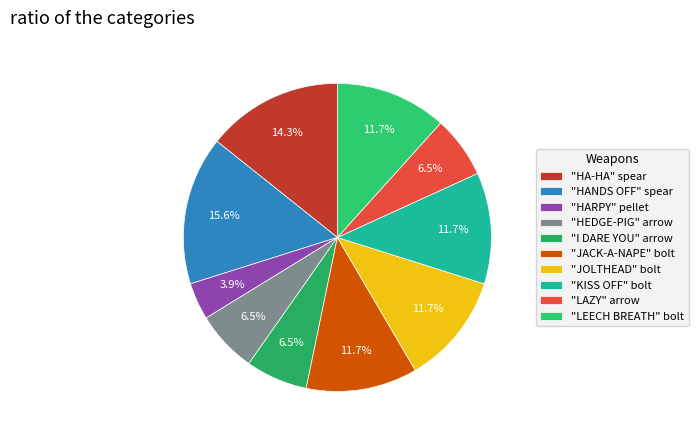

Rank the categories by value from lowest to highest.

"HARPY" pellet, "HEDGE-PIG" arrow, "I DARE YOU" arrow, "LAZY" arrow, "JACK-A-NAPE" bolt, "JOLTHEAD" bolt, "KISS OFF" bolt, "LEECH BREATH" bolt, "HA-HA" spear, "HANDS OFF" spear